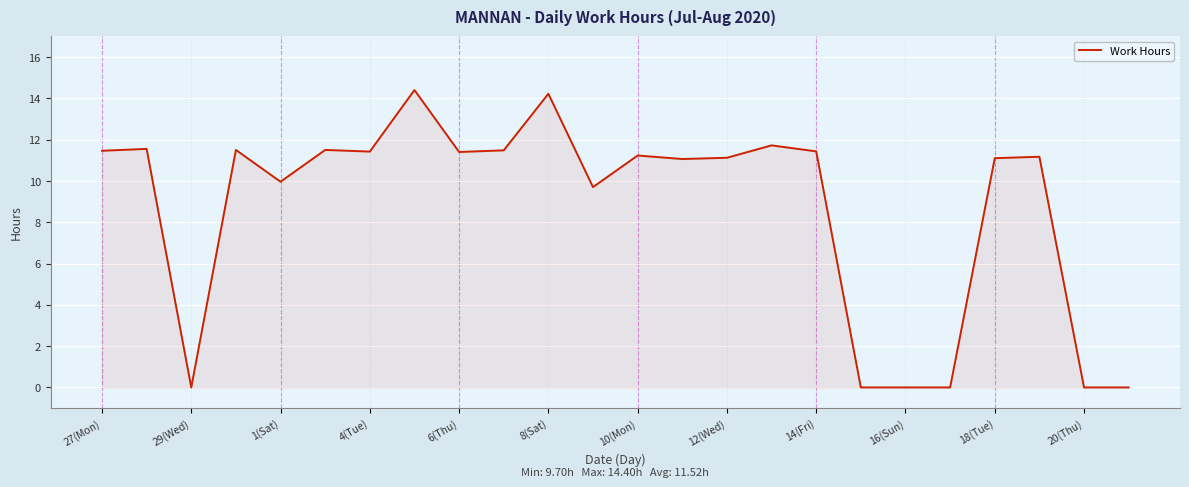

How many lines are shown in the chart?

1